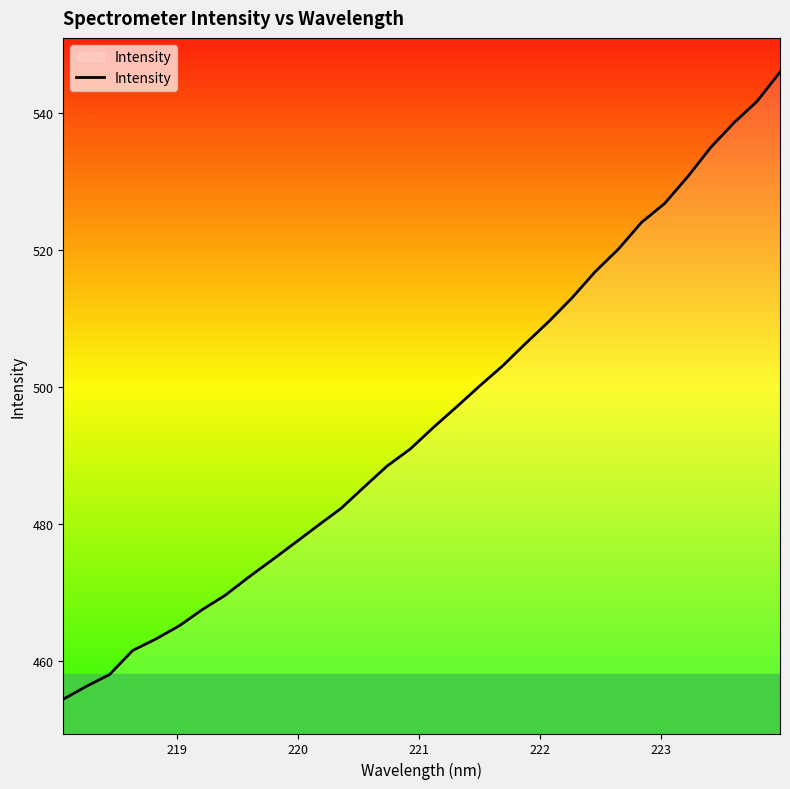

What is the smallest value displayed?

454.4